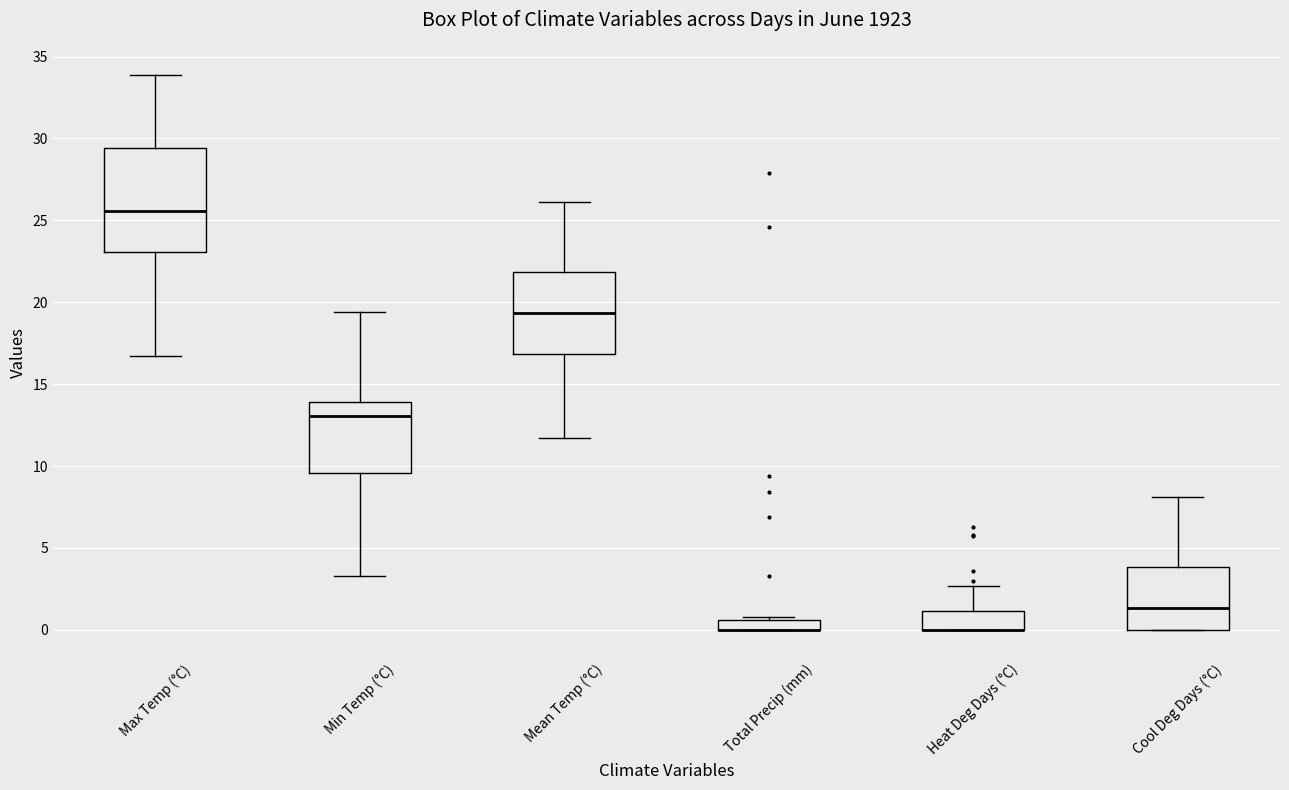

Where is the upper edge of the box for Min Temp (°C) on the y-axis? The values are not printed on the chart, so give them approximately, as read against the axis.

14.0